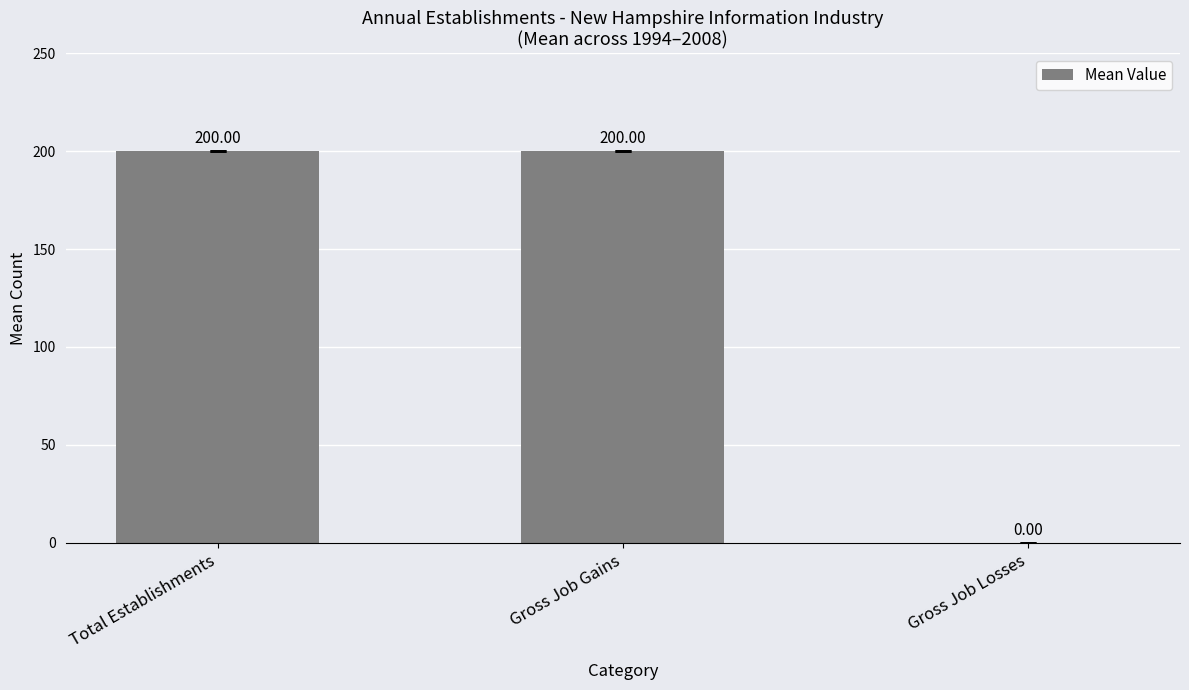

What is the change in value from Gross Job Gains to Gross Job Losses?

-200